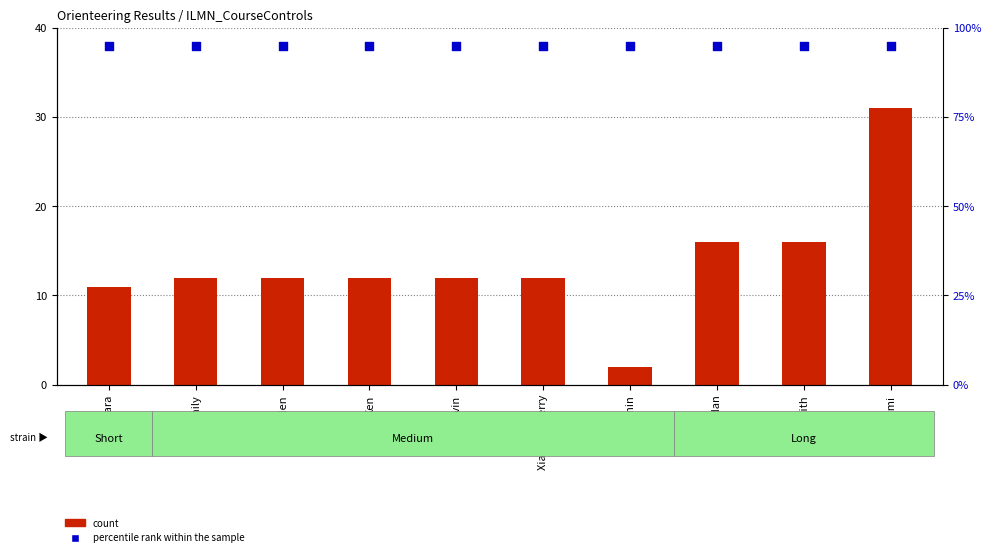

At how many categories does at least one series exceed 21?

10